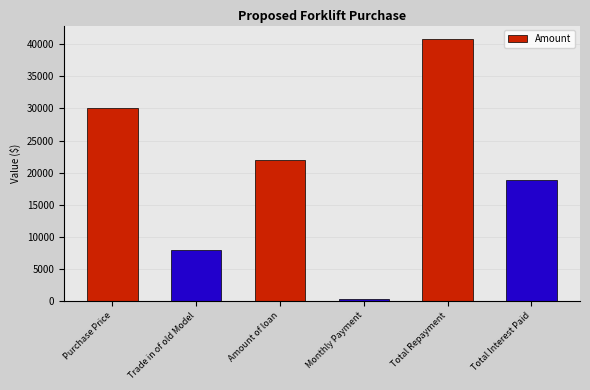

What is the difference between the second highest and second lowest values?

22000.0